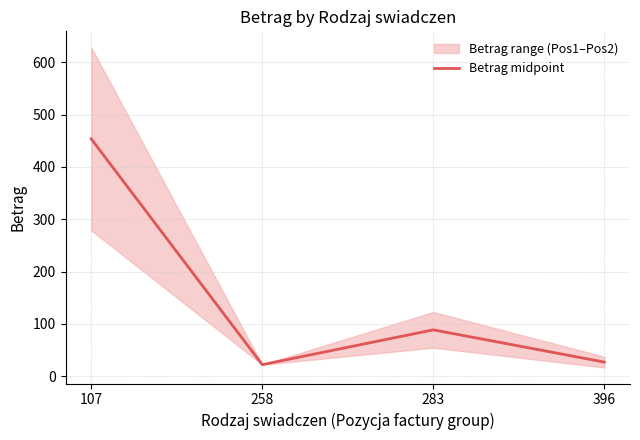

Where is the first local minimum?

258